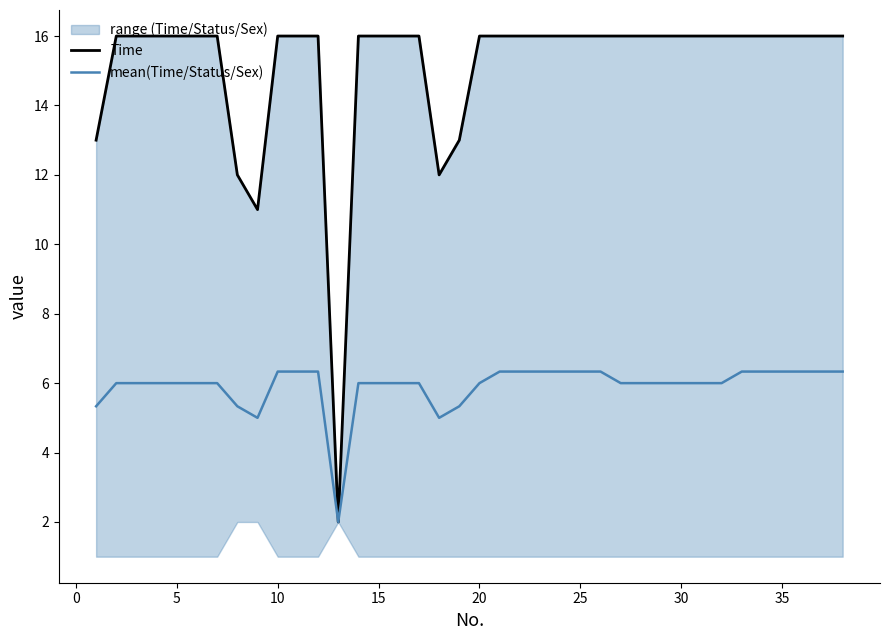

True or false: mean(Time/Status/Sex) has a value of 8.0 at 5.

False